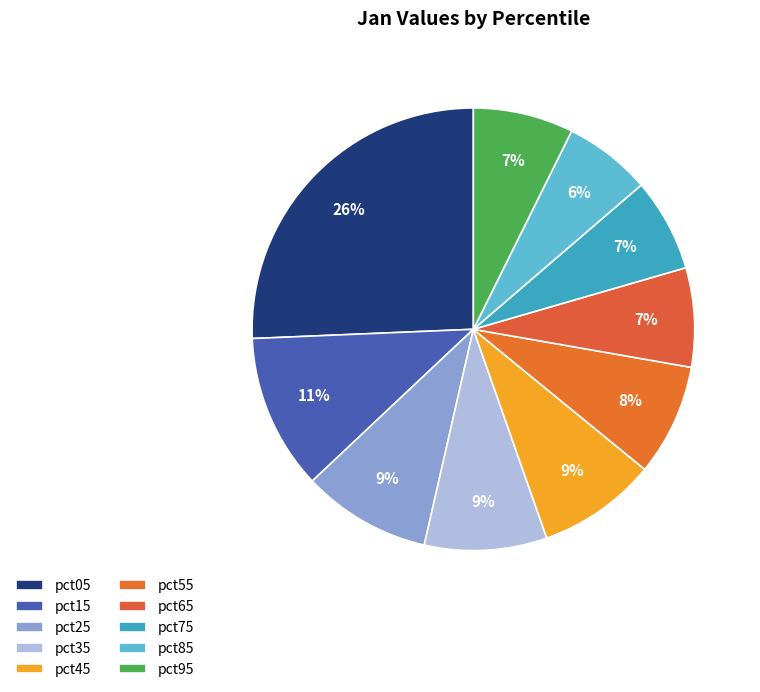

Count the number of slices in the pie.

10